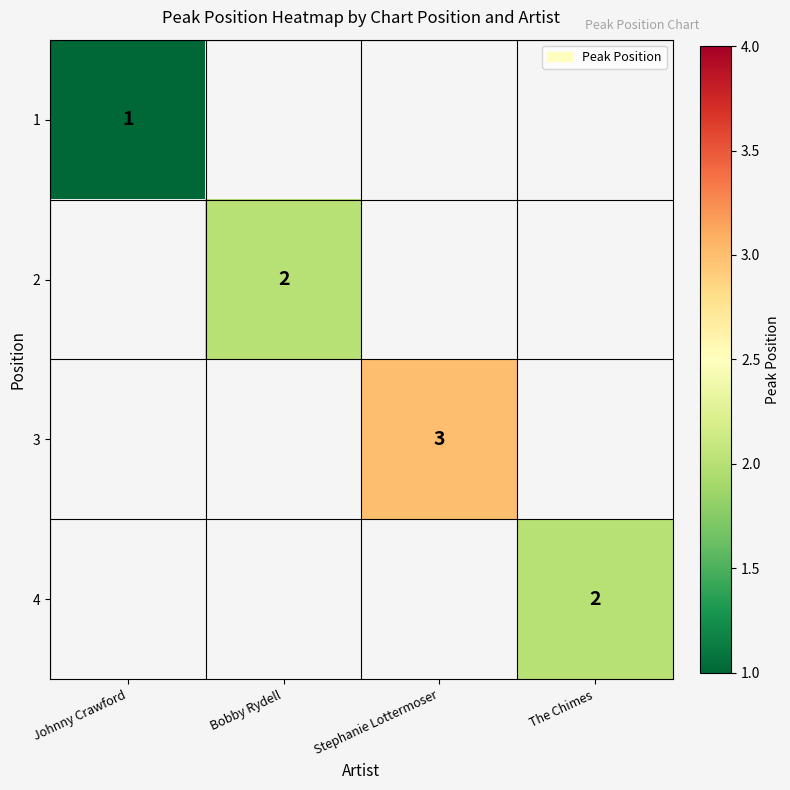

The 4 series shows 1 at The Chimes. True or false?

False